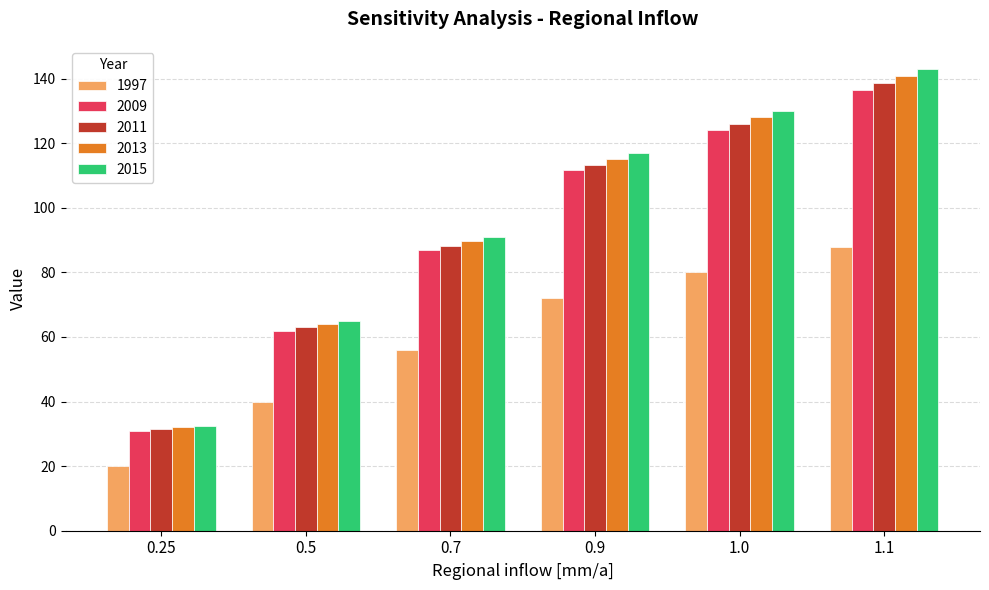

Reading left to right, what are all the values shown in this chart?

1997: 20.0	40.0	56.0	72.0	80.0	88.0
2009: 31.0	62.0	86.8	111.6	124.0	136.4
2011: 31.5	63.0	88.2	113.4	126.0	138.6
2013: 32.0	64.0	89.6	115.2	128.0	140.8
2015: 32.5	65.0	91.0	117.0	130.0	143.0